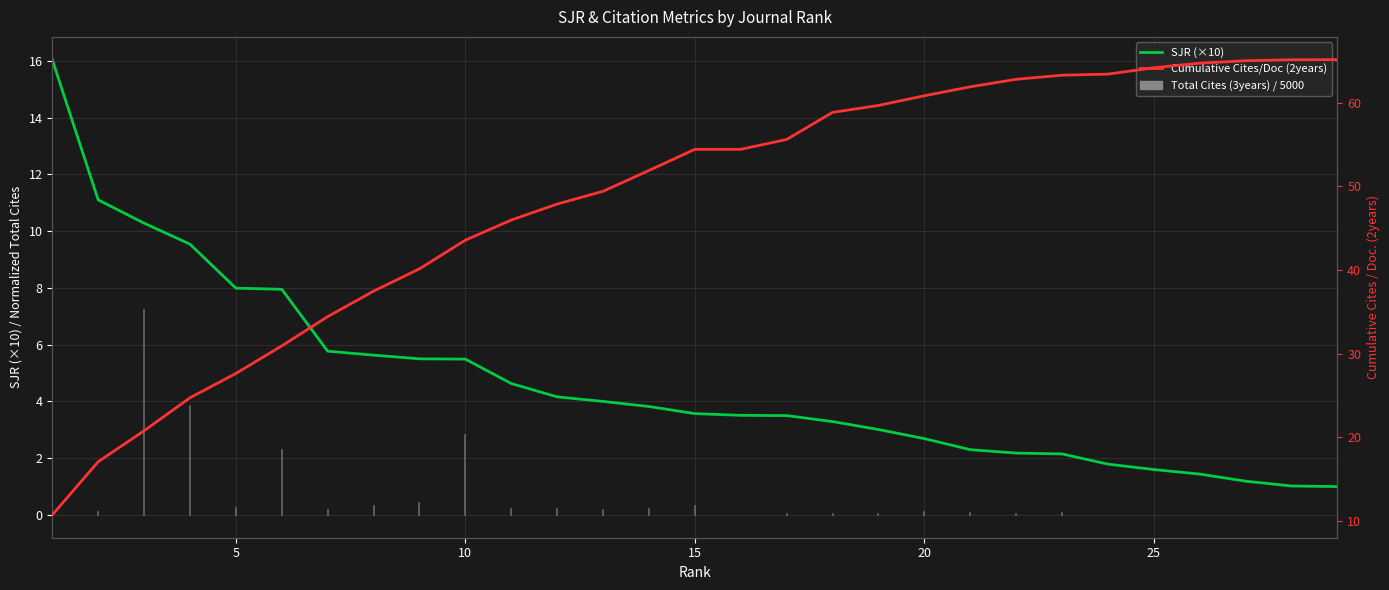

True or false: Cumulative Cites/Doc (2years) has more than 2 points higher than both neighbors.

False